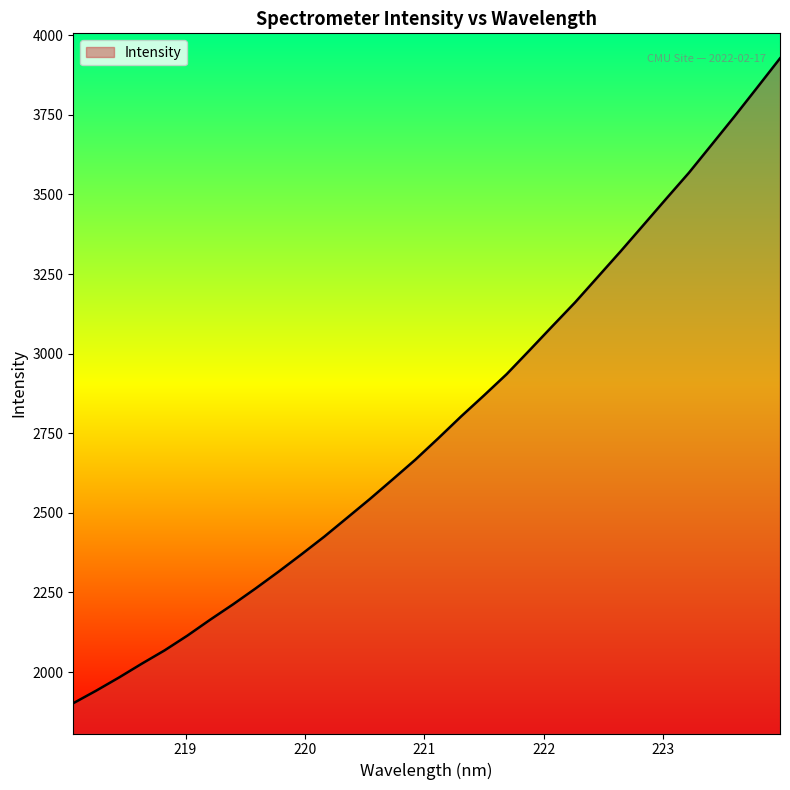

What is the difference between the maximum and minimum values?

2024.9